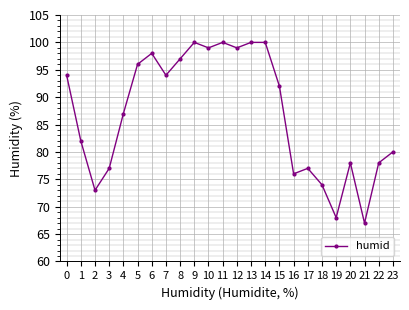

What is the greatest value displayed?

100